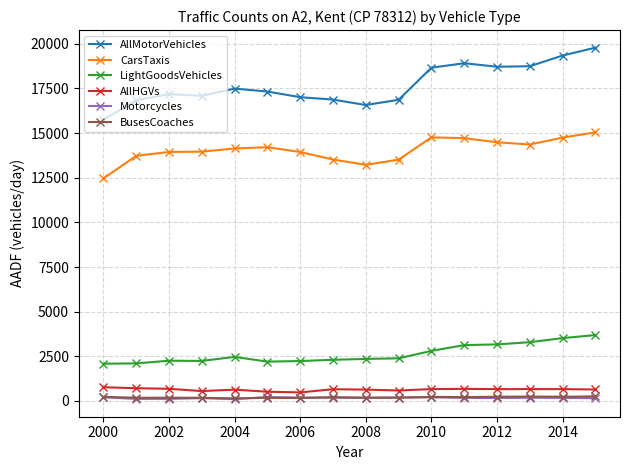

True or false: BusesCoaches and CarsTaxis cross at least once.

False